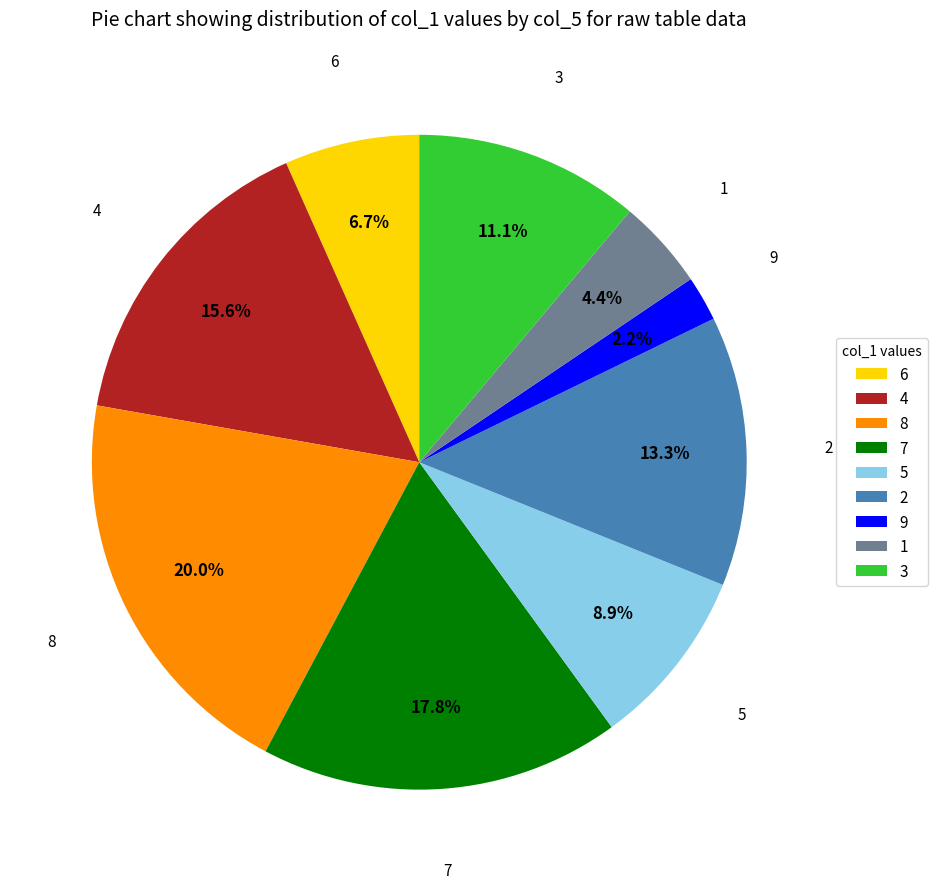

What is the largest slice in the pie chart?

8